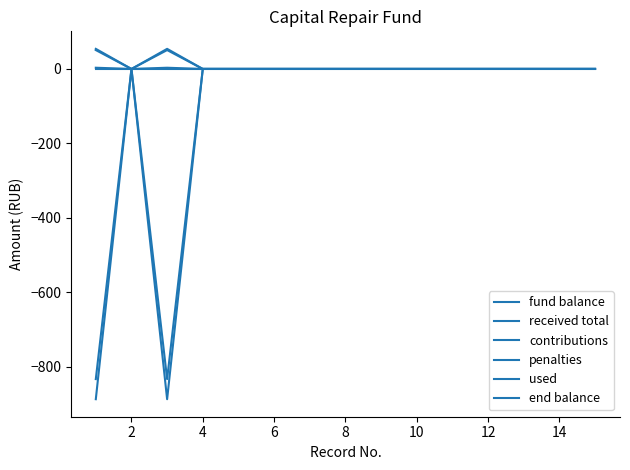

How many lines are shown in the chart?

6